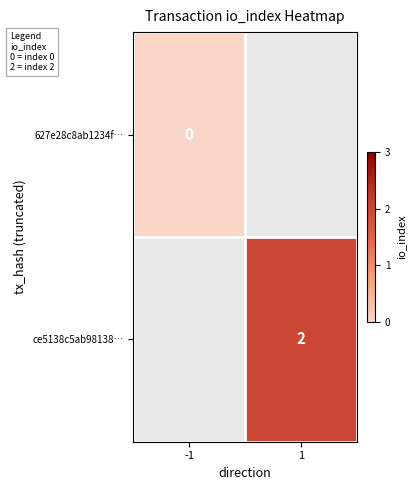

At which category does the chart reach its peak across all series?

1